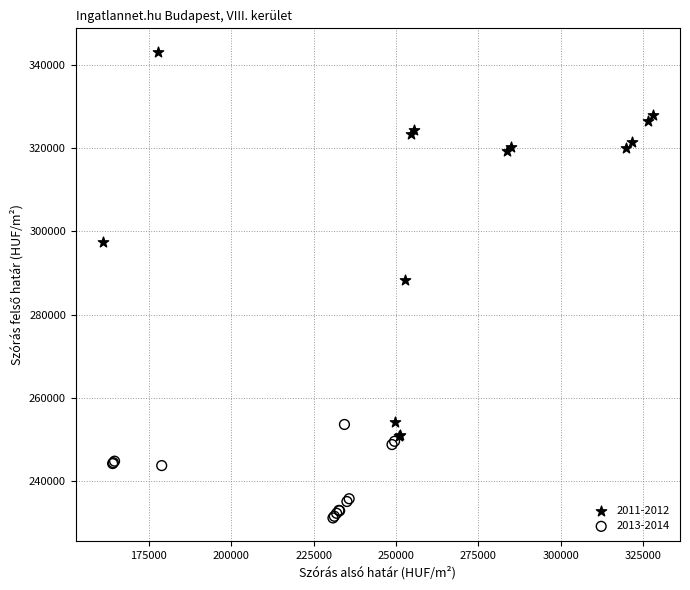

Which series contains the lowest Y value?

2013-2014